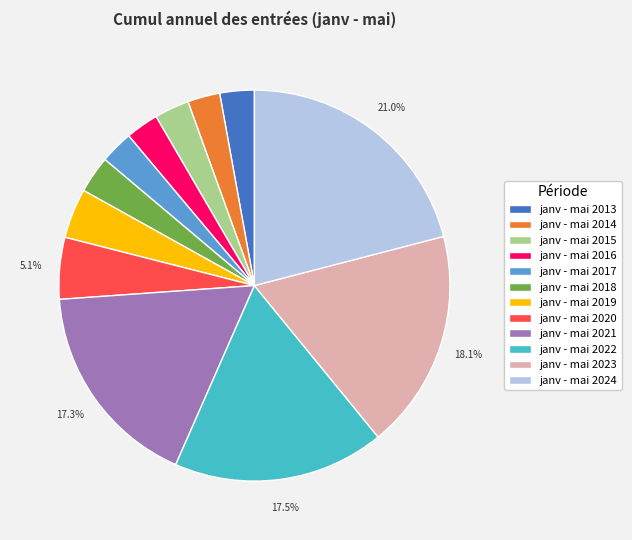

What is the largest slice in the pie chart?

janv - mai 2024